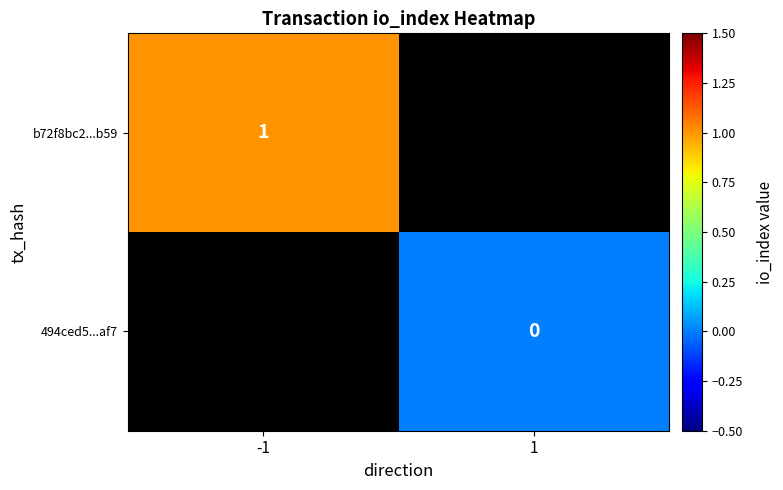

At how many categories does at least one series exceed 0?

1